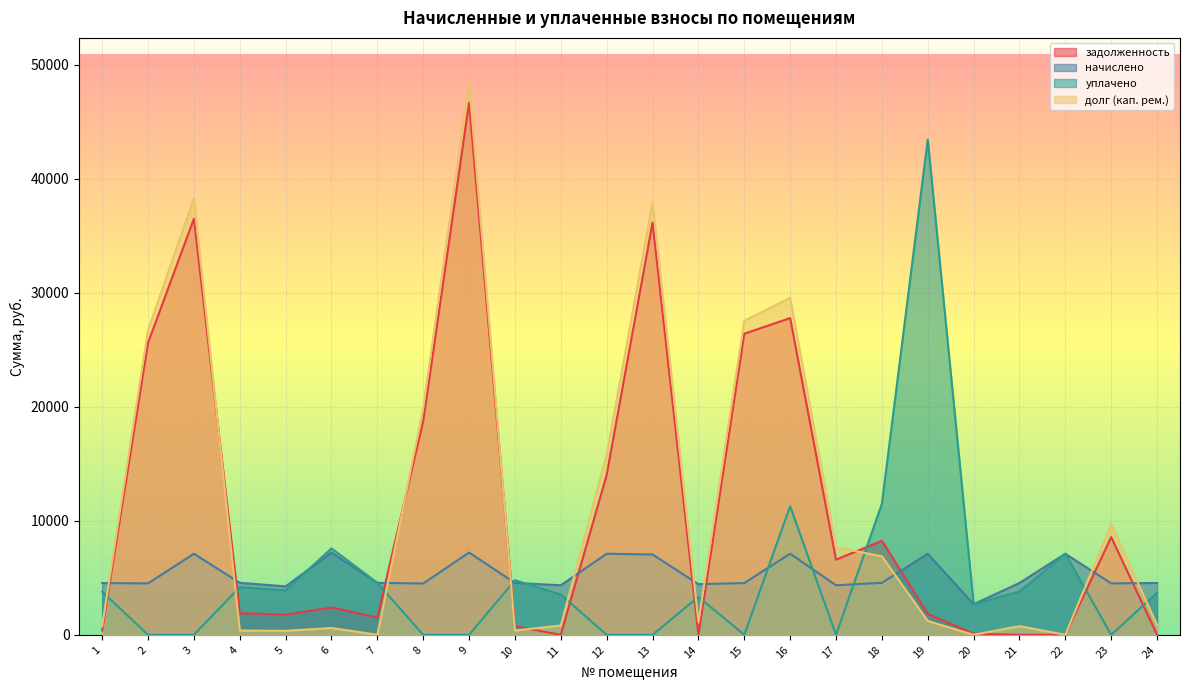

What is the difference between the second highest and second lowest values in the задолженность series?

36507.3